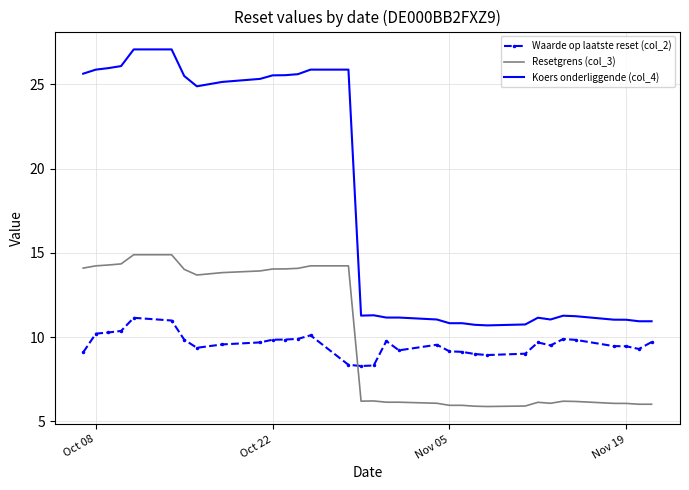

What is the sum of all Koers onderliggende (col_4) values?

585.6